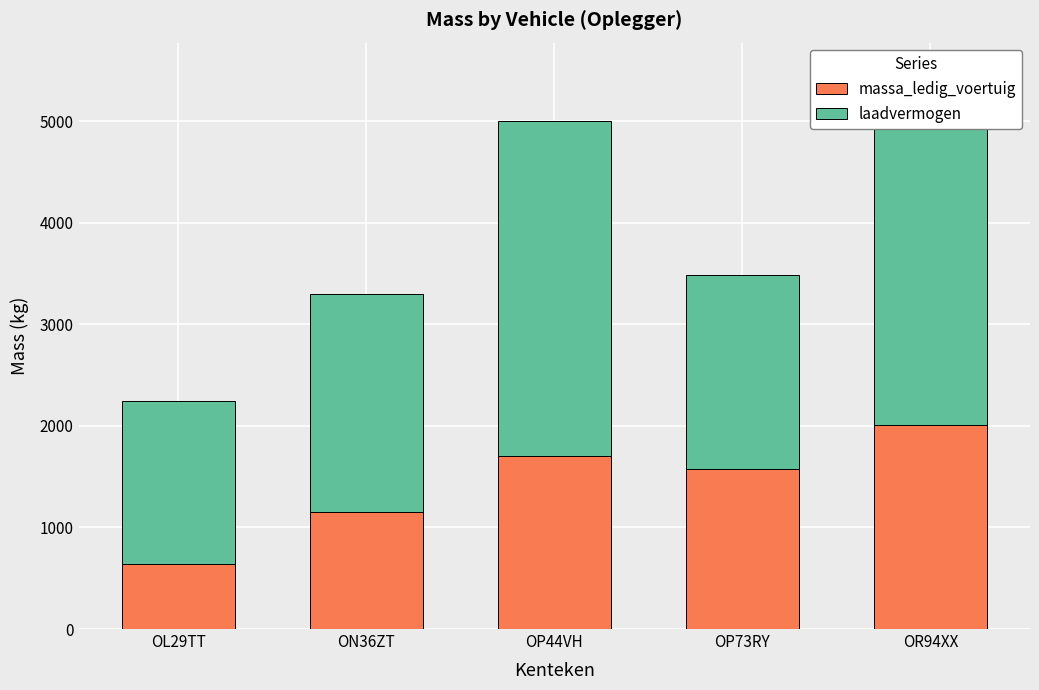

What is the difference between the maximum and minimum values in the massa_ledig_voertuig series?

1365